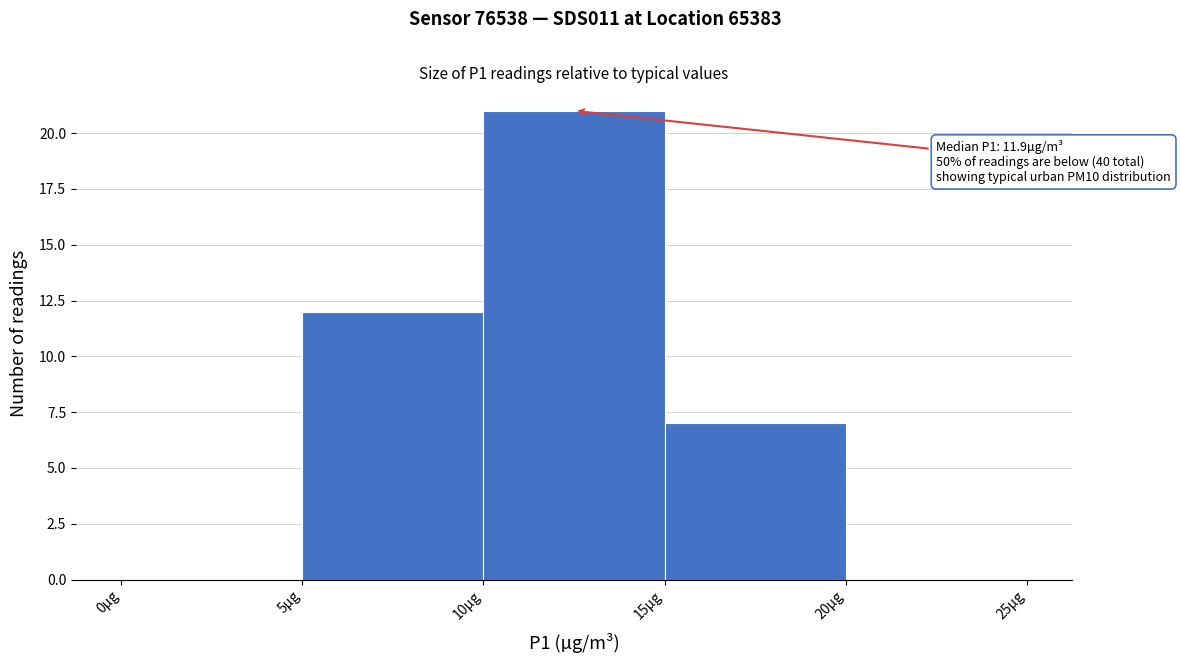

Which range on the x-axis has the tallest bar?

10 to 15